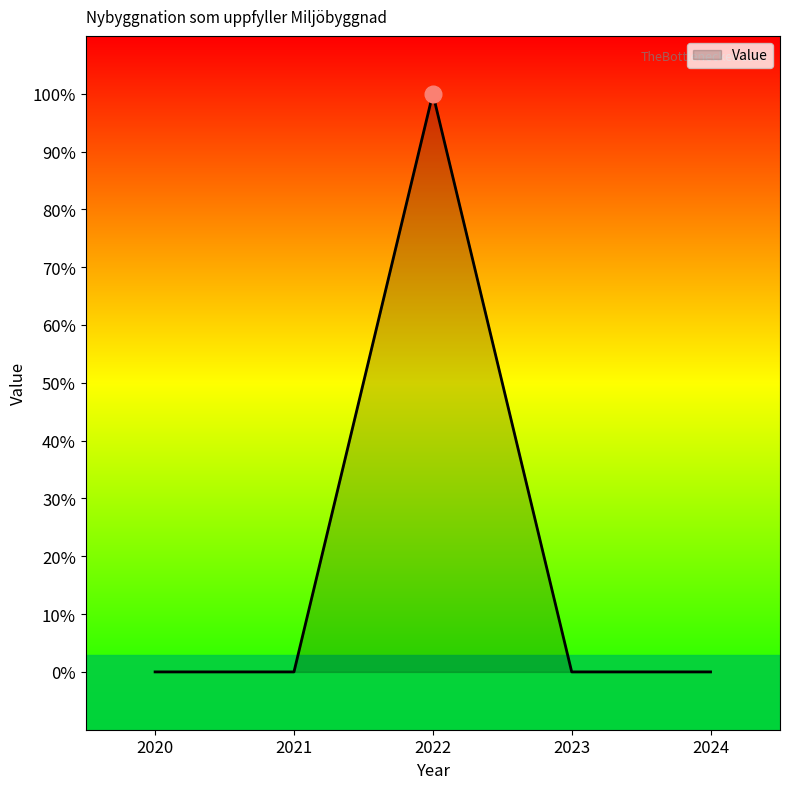

How many interior local peaks (higher than both neighbors) does the data have?

1